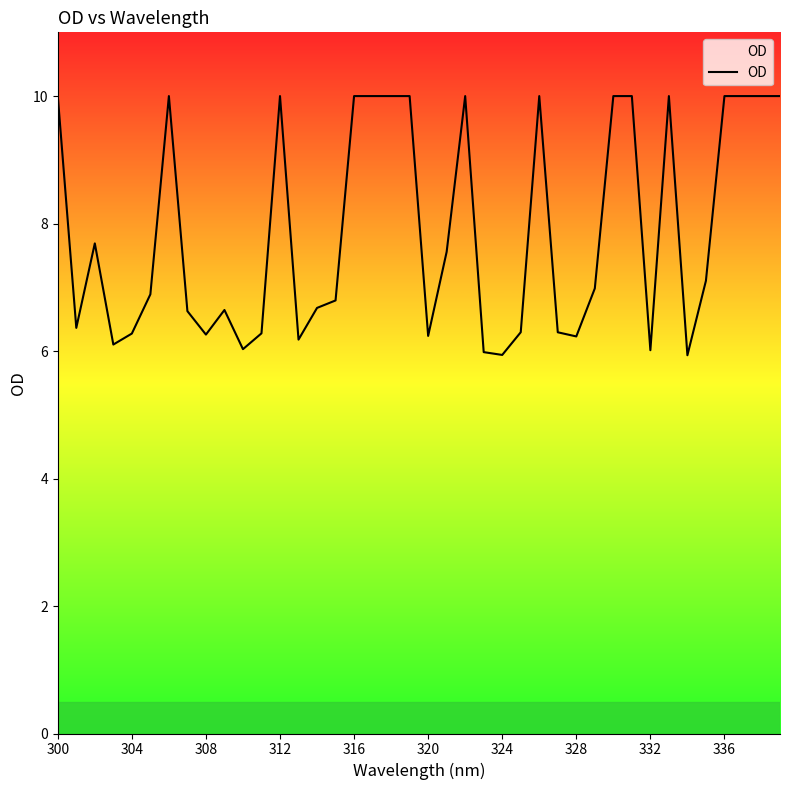

What is the greatest value displayed?

10.0